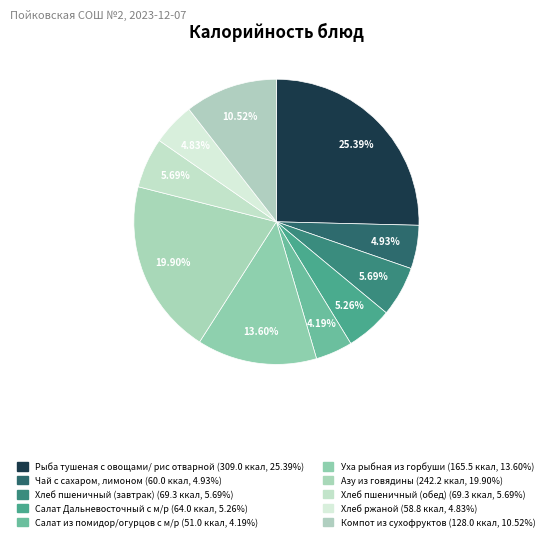

What percentage is the Рыба тушеная с овощами/ рис отварной slice, to the nearest percent?

25%